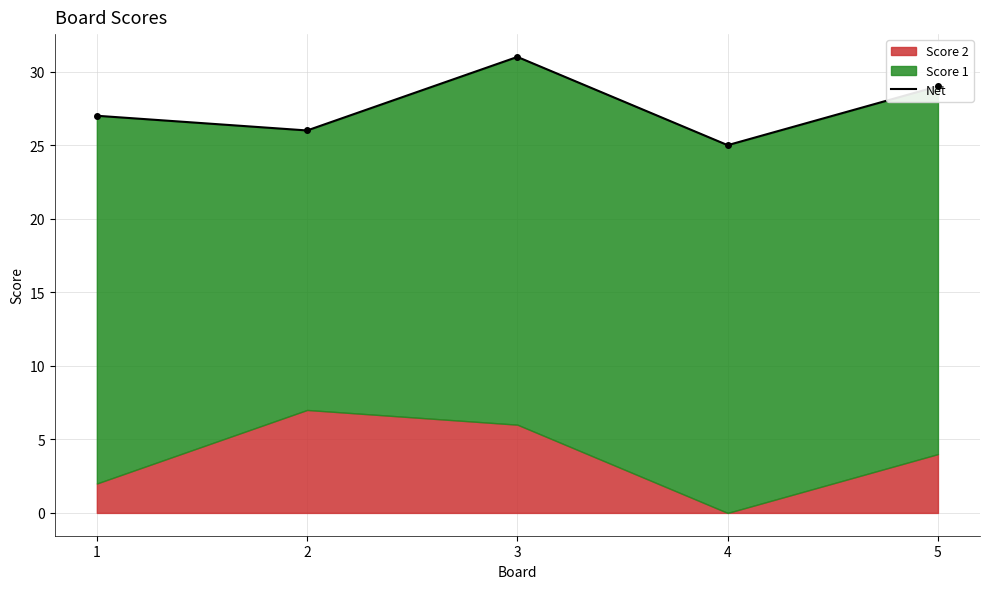

Between 3 and 5, which is larger?

3